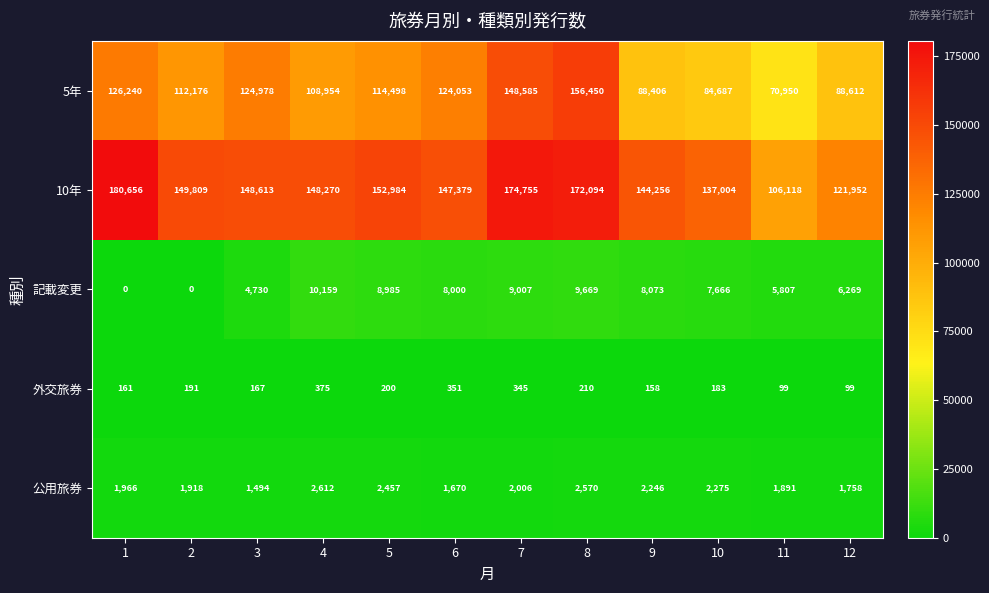

What is the average value of the 外交旅券 series?

212